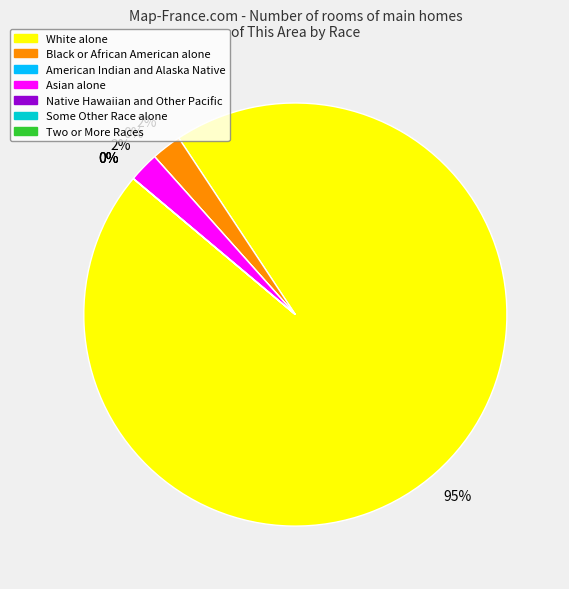

Which category accounts for the majority?

White alone